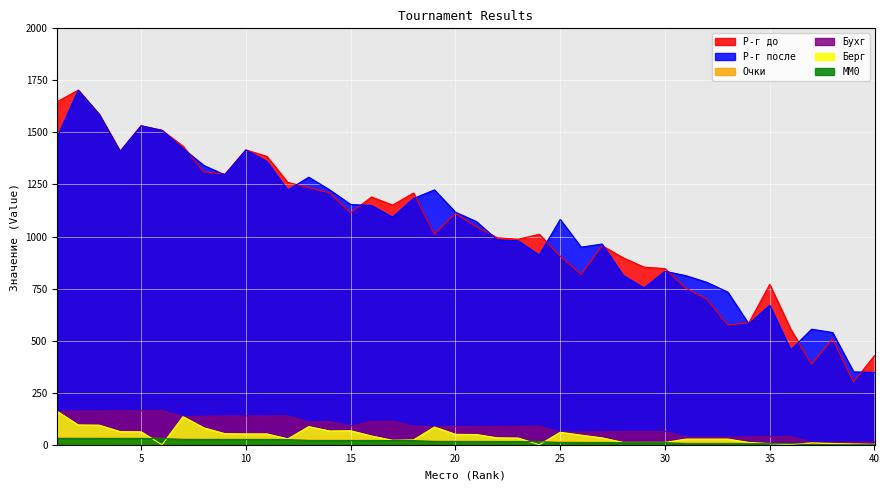

Rank the series by their maximum value, from highest to lowest.

Р-г до, Р-г после, Бухг, Берг, Очки, MM0